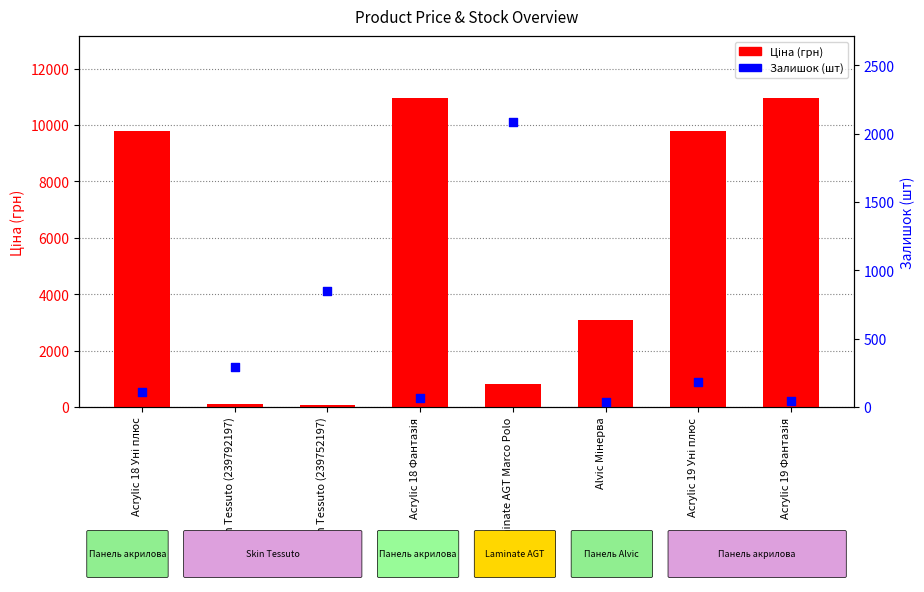

Which series reaches the maximum Y coordinate?

Ціна (грн)